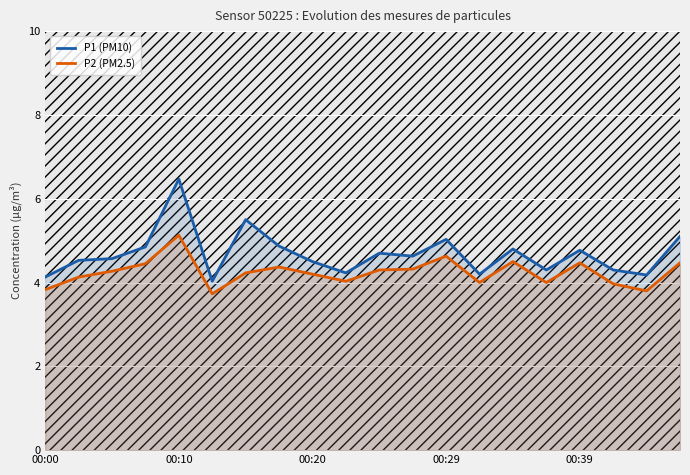

What is the value of the P1 (PM10) point at the 13th from the left?

5.0